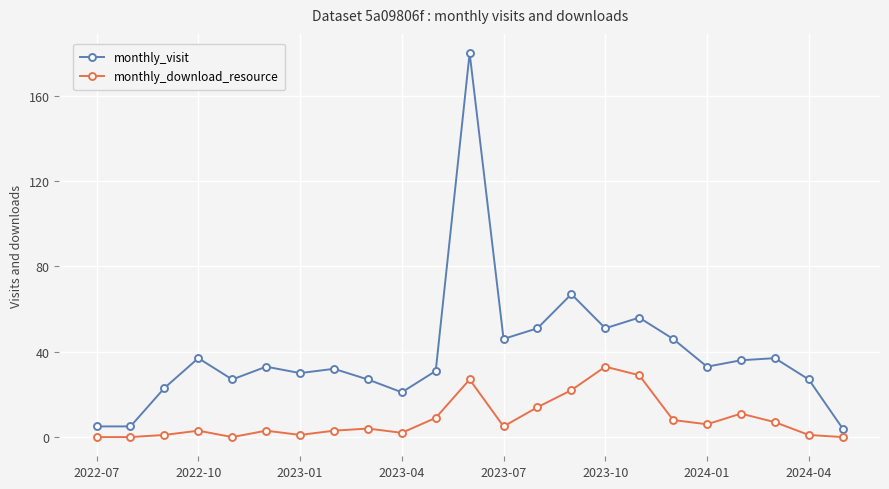

What is the difference between the maximum and minimum values in the monthly_visit series?

176